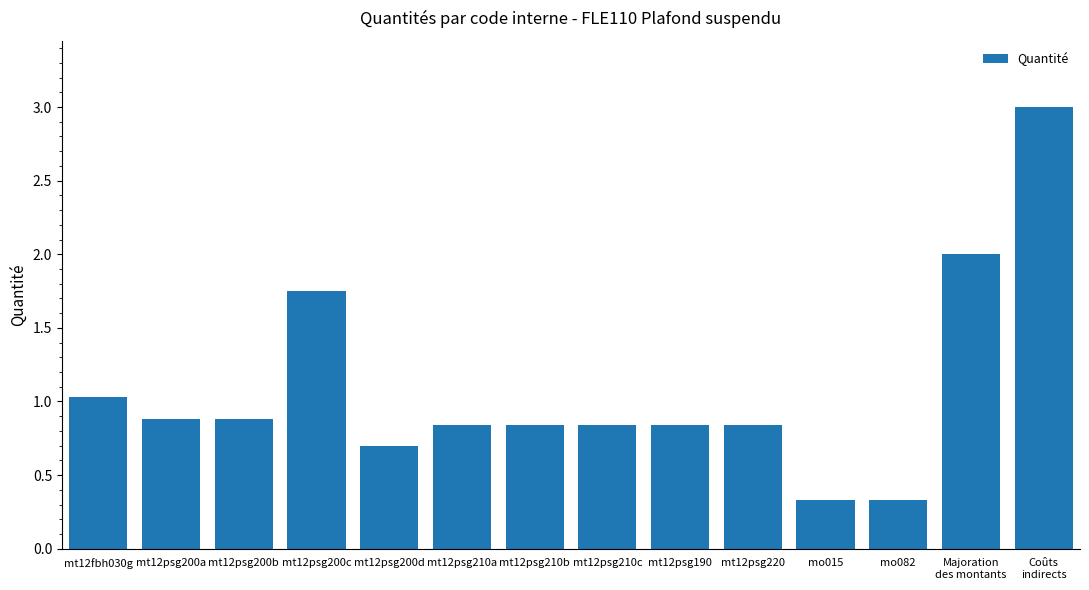

What is the ratio of the value at mt12psg200c to the value at mt12fbh030g?

1.7